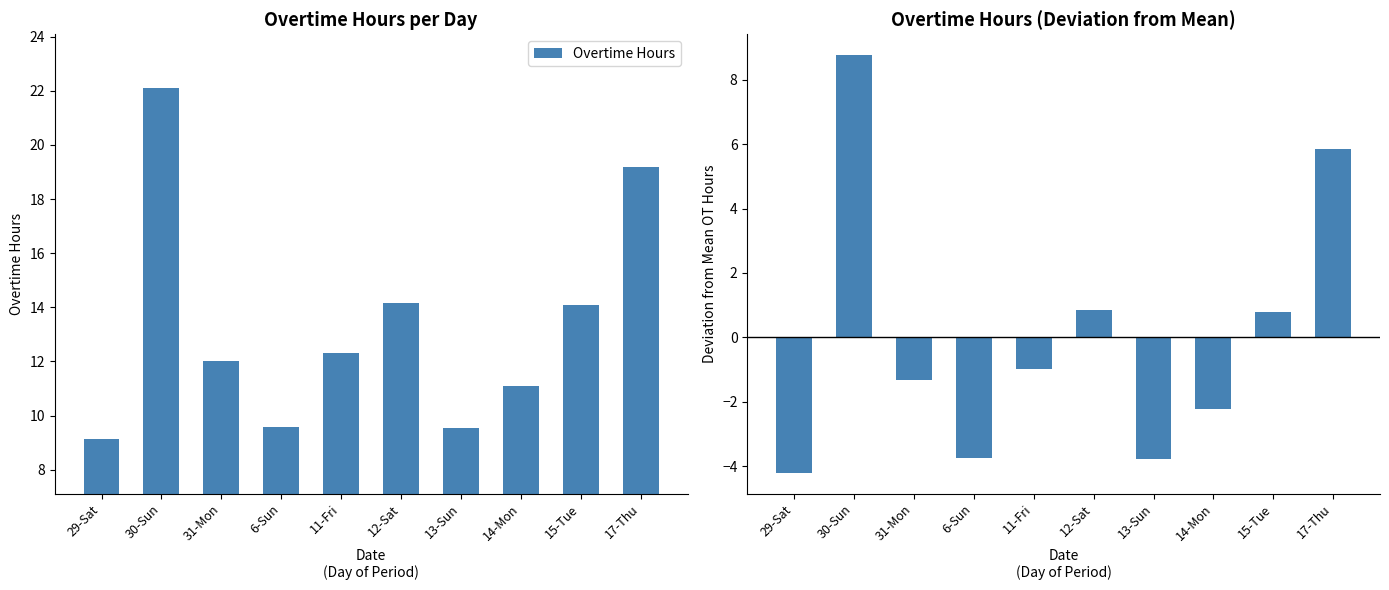

List the series in order of their peak value, lowest first.

OT Deviation from Mean, Overtime Hours